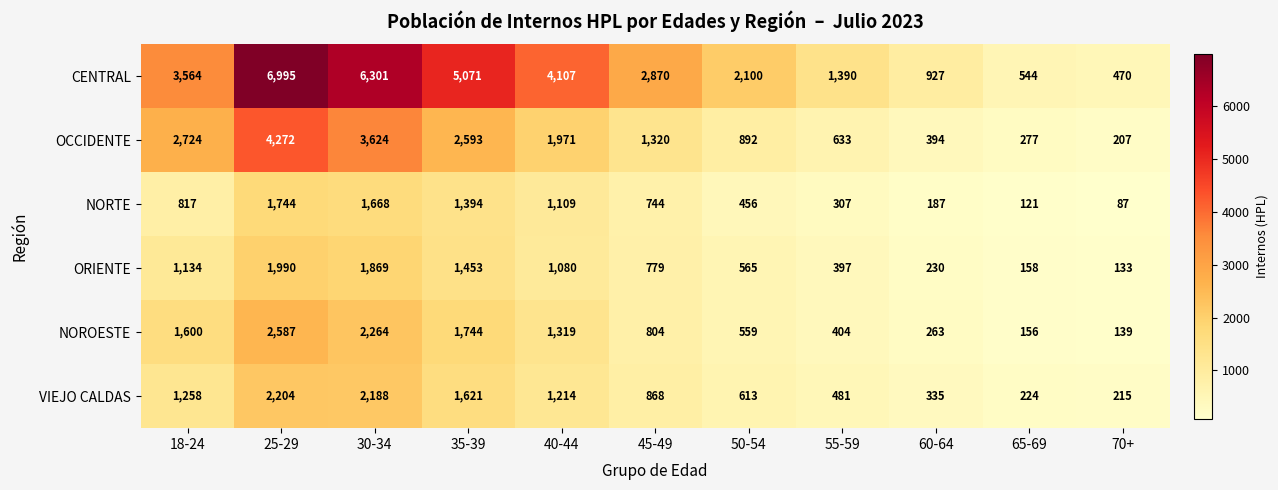

How many data points in VIEJO CALDAS are less than 868?

5